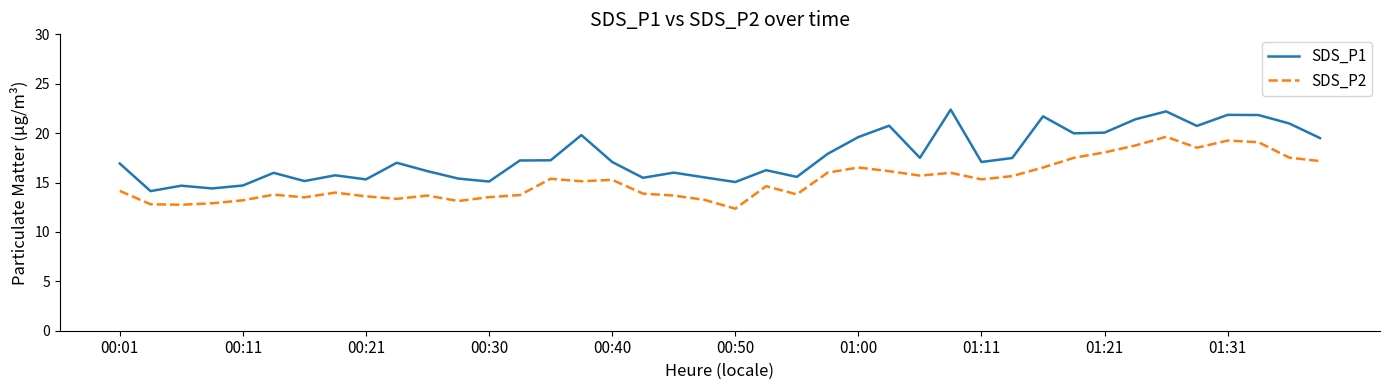

Which series has the largest total across all categories?

SDS_P1